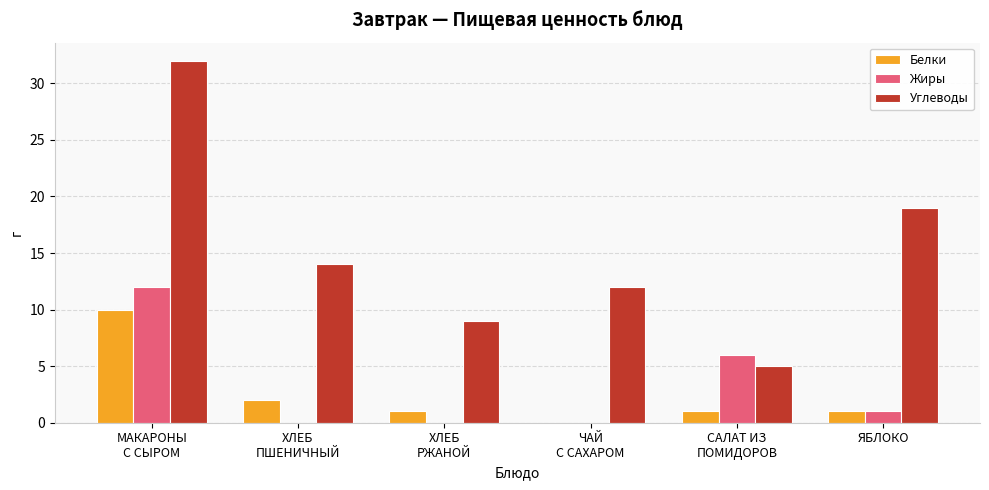

Which series has the largest total across all categories?

Углеводы